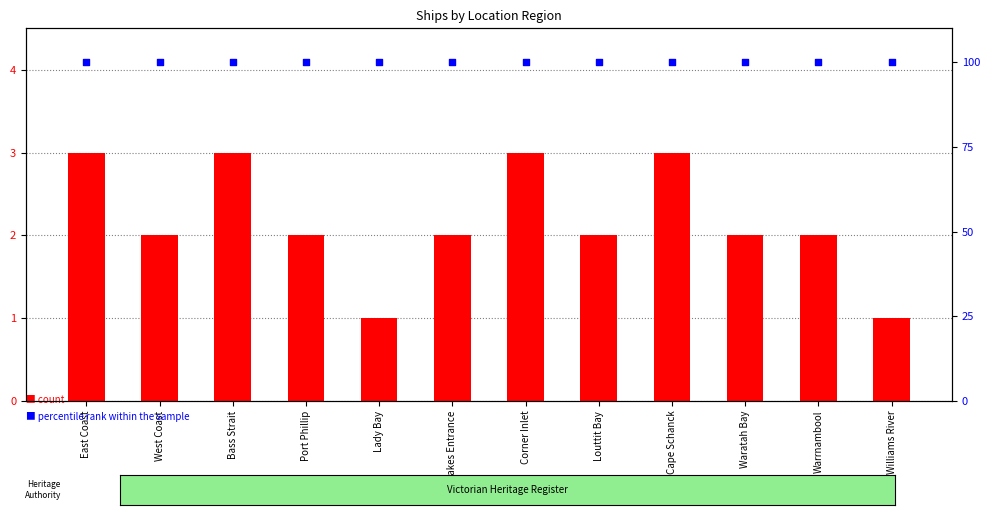

What are all the series names shown in the legend?

count, percentile rank within the sample